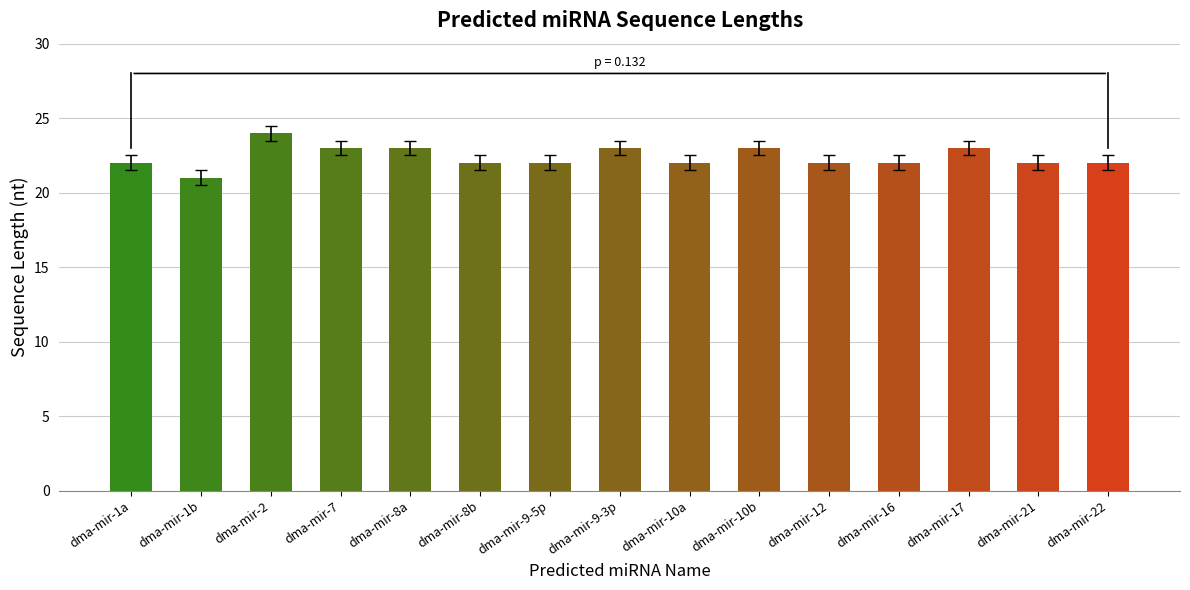

What is the value of the 11th bar from the left?

22